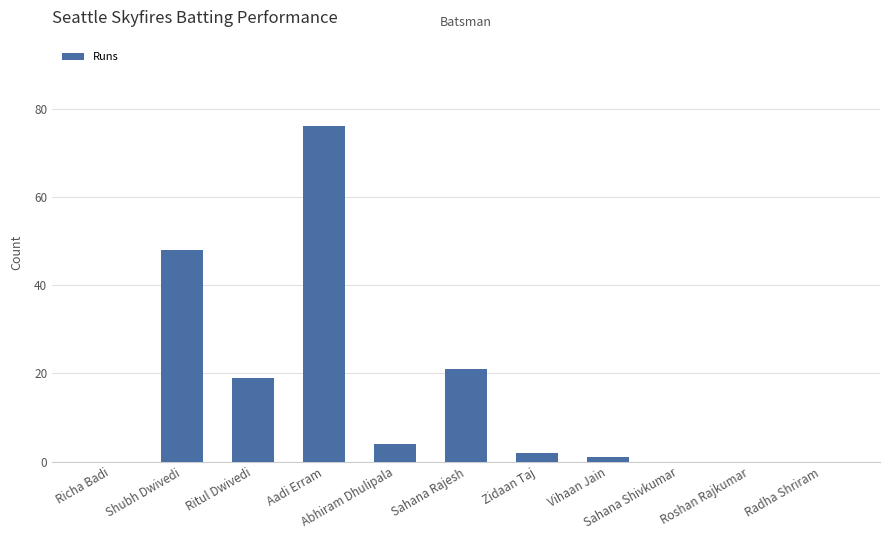

True or false: the data shows 21 at Sahana Rajesh.

True